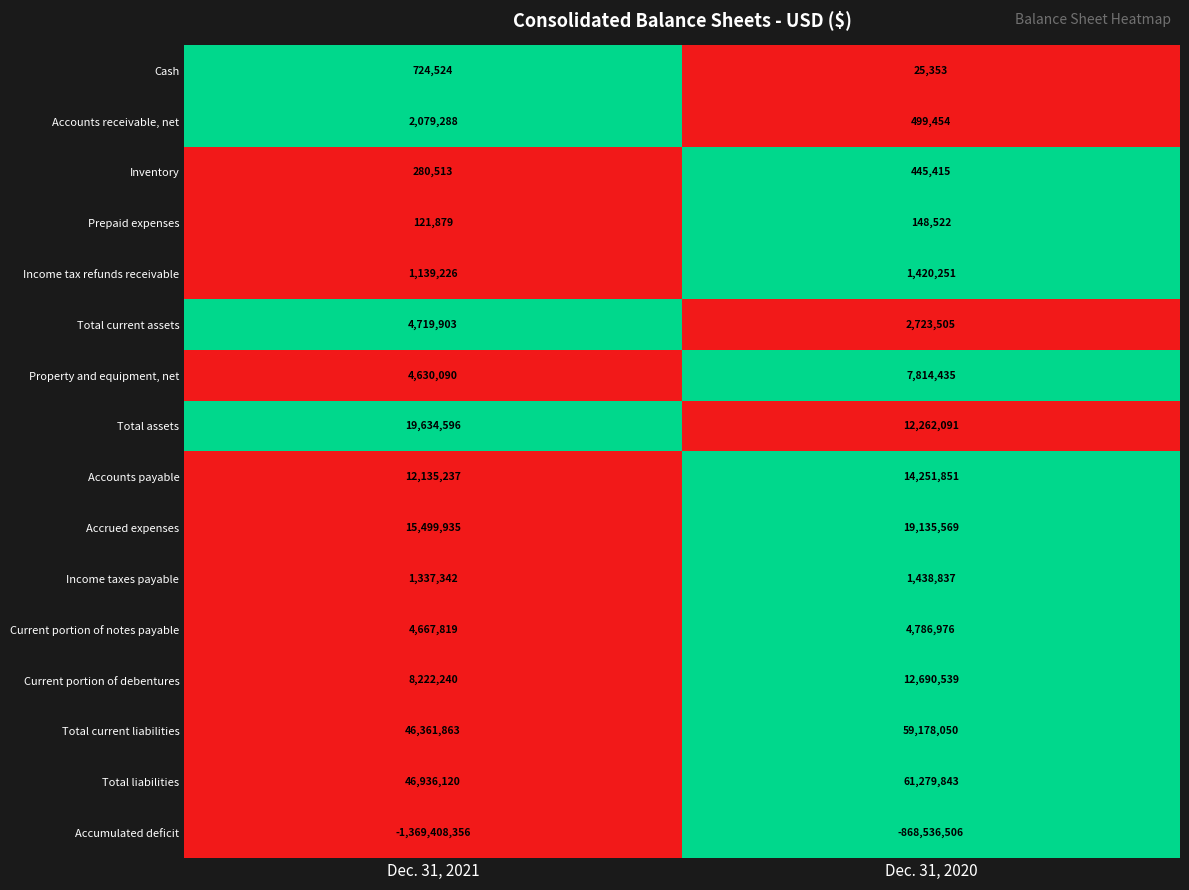

Read the Total assets value at Dec. 31, 2021, to the nearest 50.

19634600